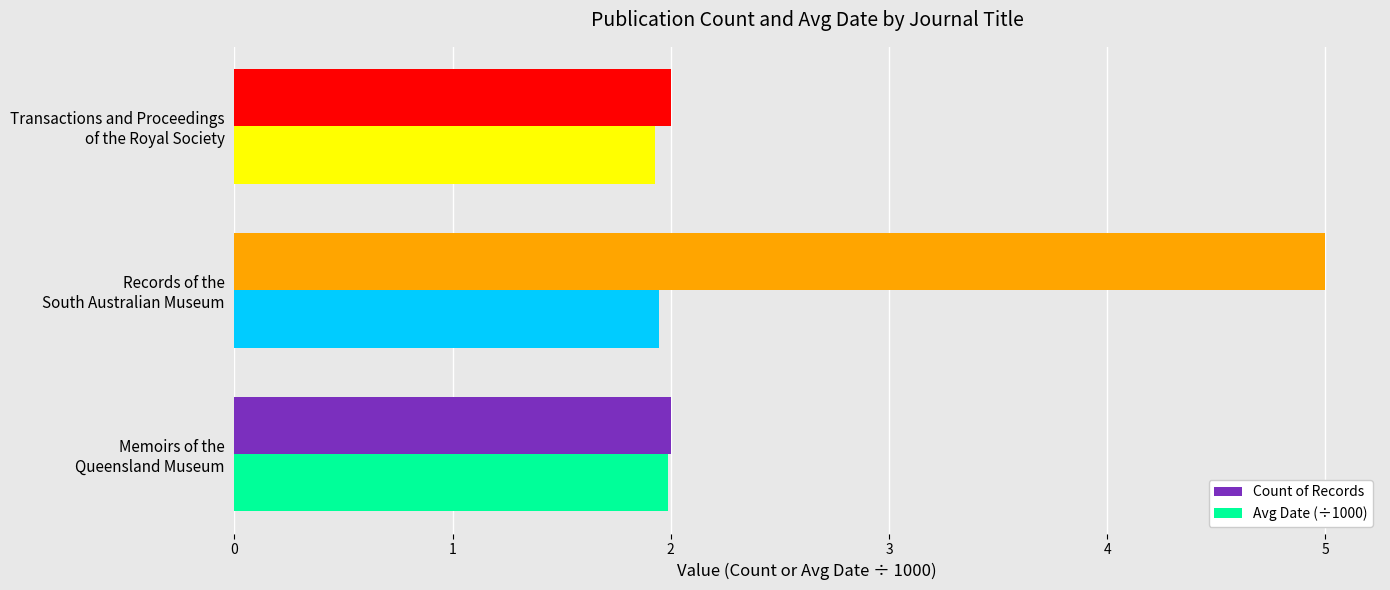

Which series has the largest total across all categories?

Count of Records